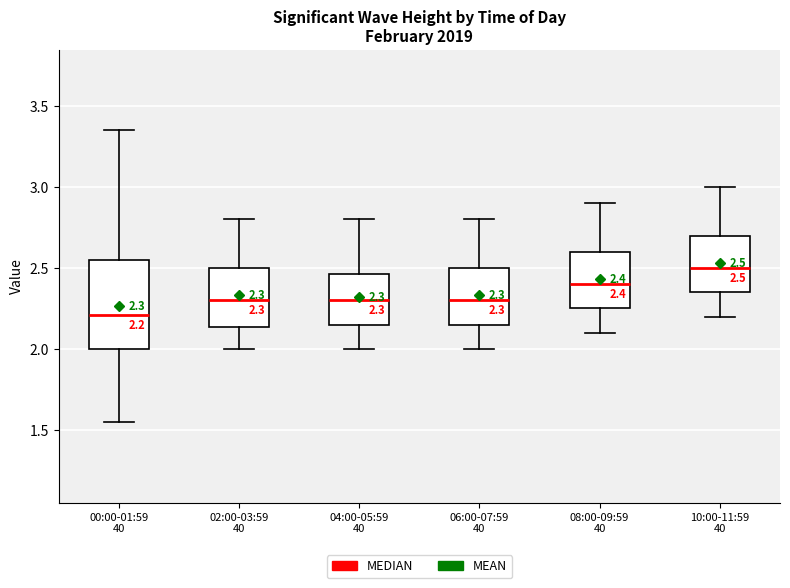

Comparing the boxes themselves (not the whiskers), which one is the tallest?

00:00-01:59 40